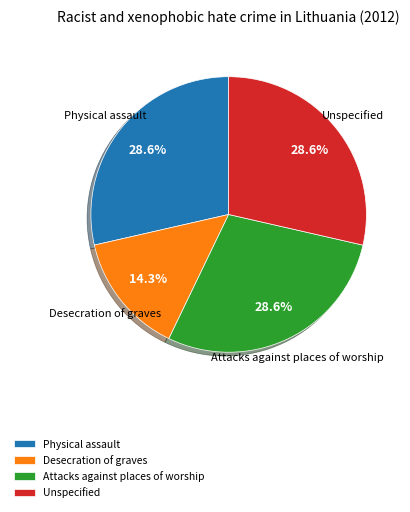

What is the ratio of the value at Unspecified to the value at Physical assault?

1.0